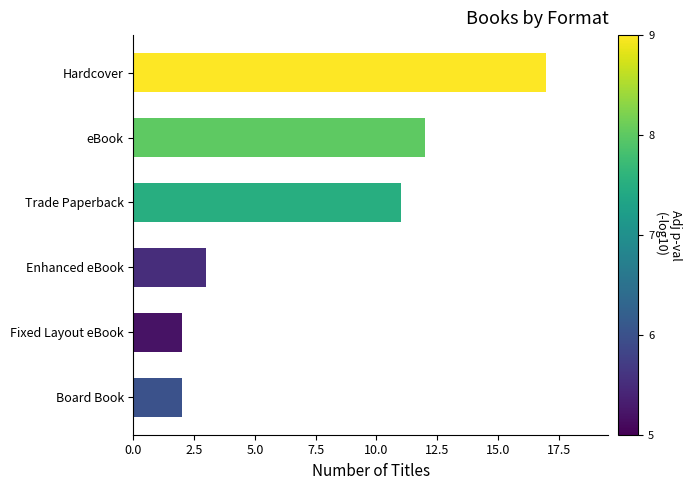

What is the ratio of the value at eBook to the value at Trade Paperback?

1.1